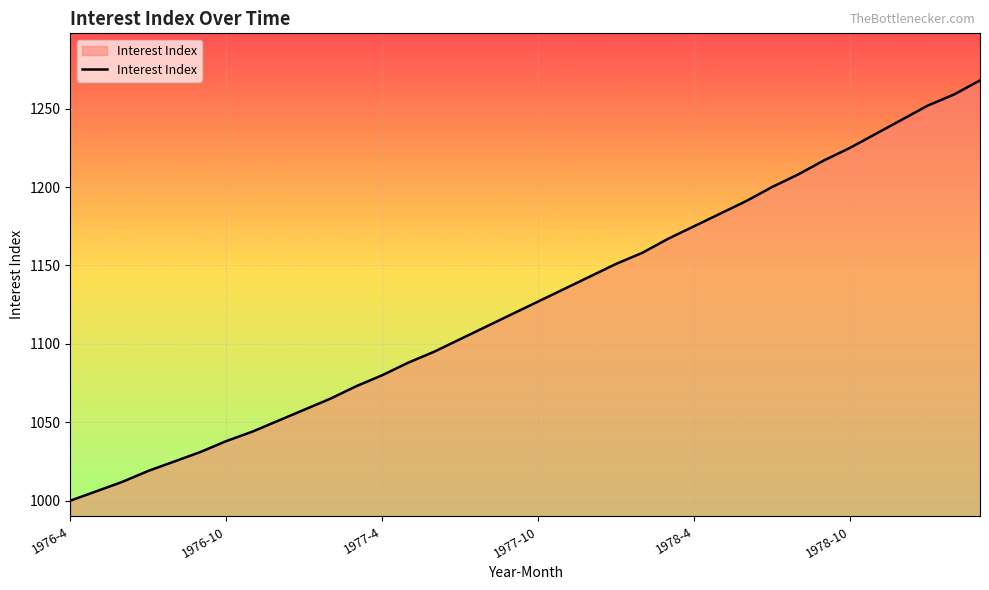

What is the maximum value shown in the chart?

1268